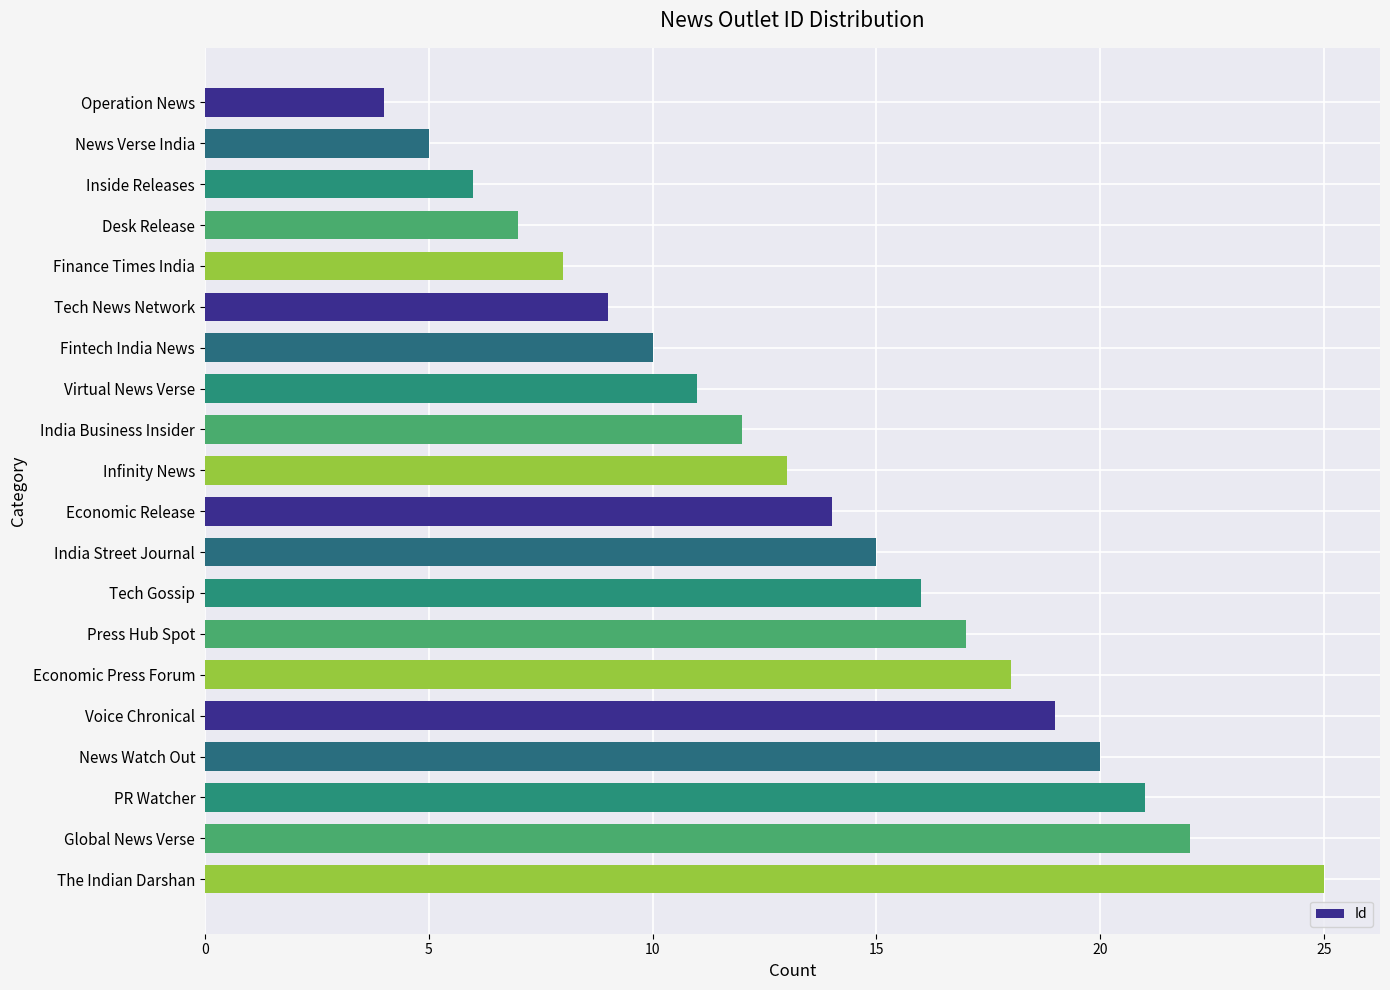

What is the ratio of the value at The Indian Darshan to the value at Inside Releases?

4.2